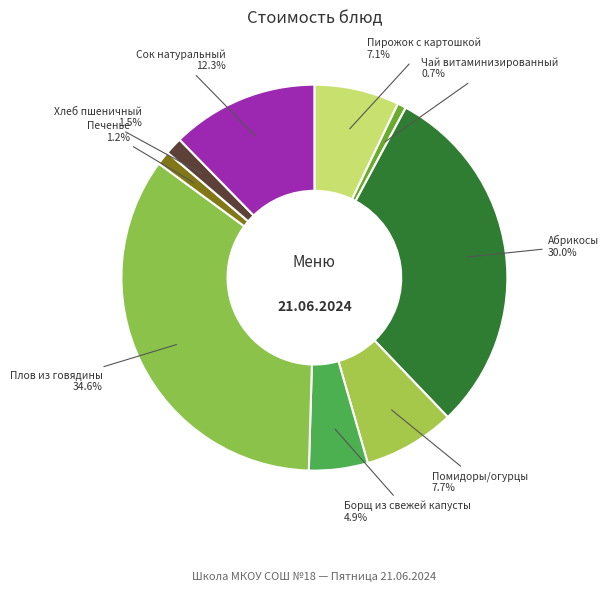

Does any single category account for the majority?

No